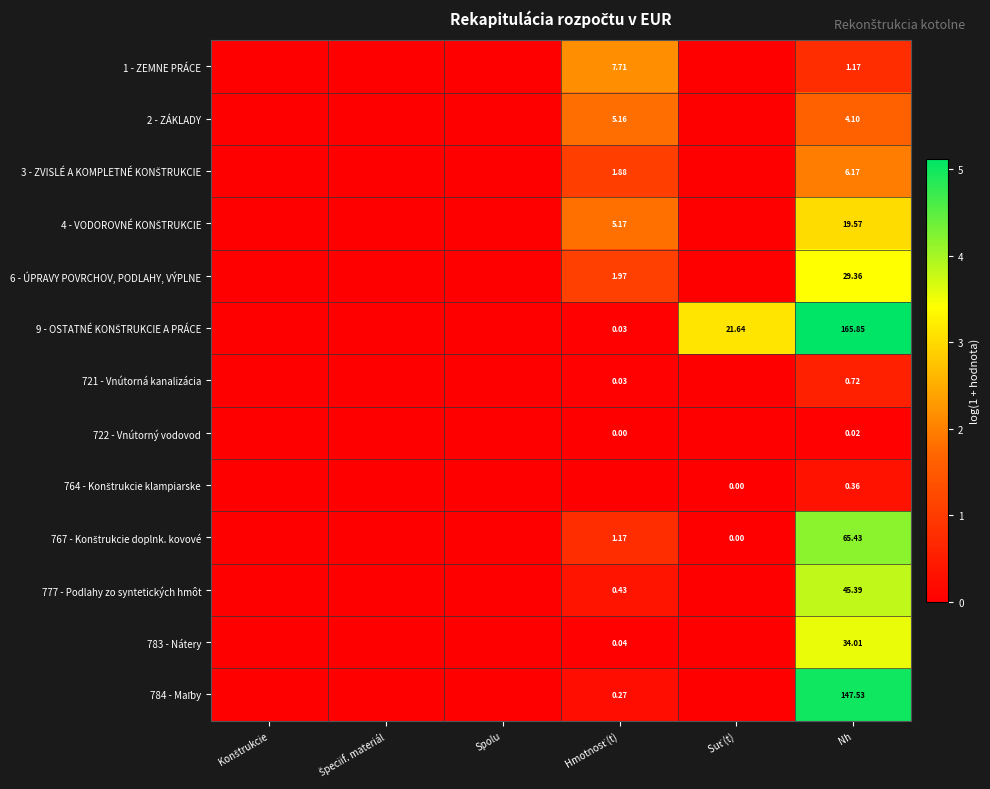

How many values in 3 - ZVISLÉ A KOMPLETNÉ KONŠTRUKCIE are above zero?

2